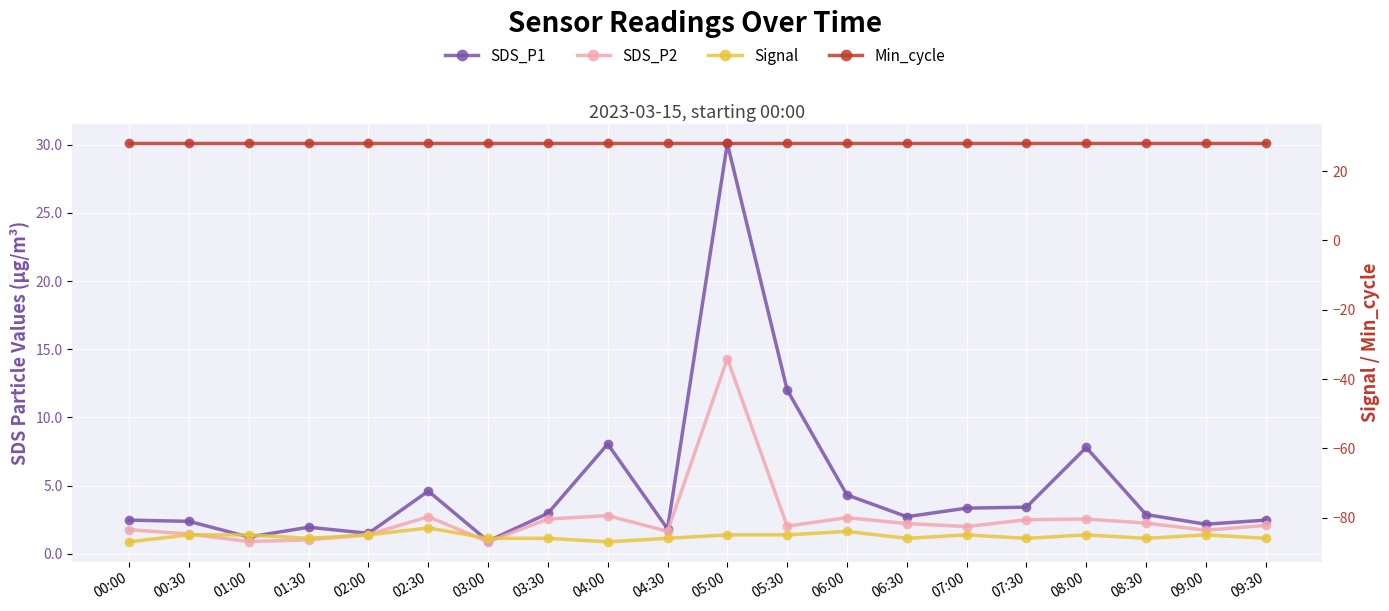

How many lines are shown in the chart?

4